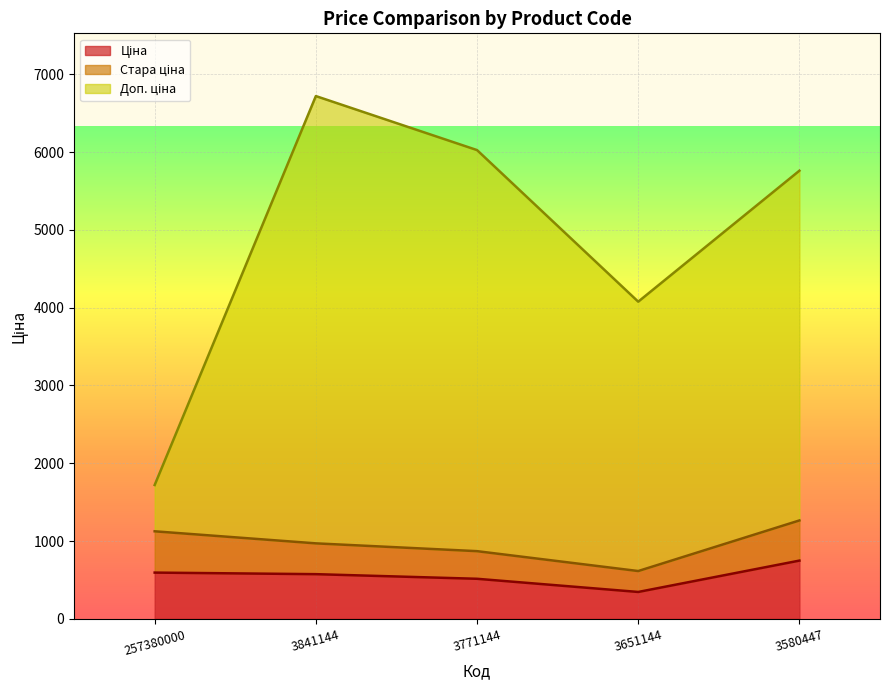

At which category is the sum across all series the highest?

3841144